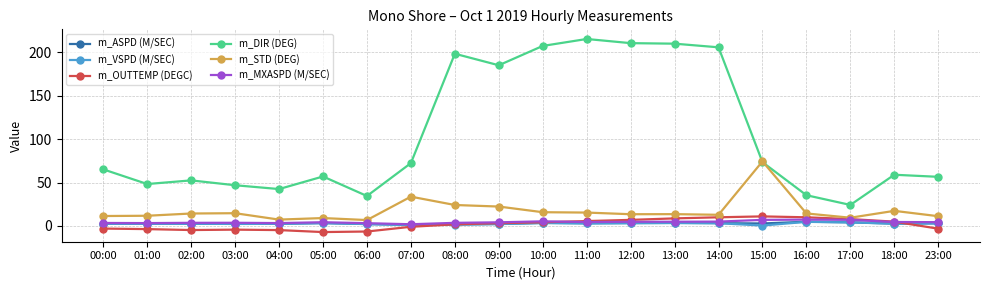

The m_STD (DEG) series shows 17.4 at 18:00. True or false?

True